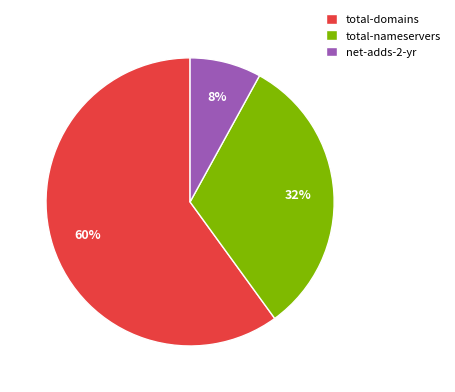

Rank the categories by value from highest to lowest.

total-domains, total-nameservers, net-adds-2-yr